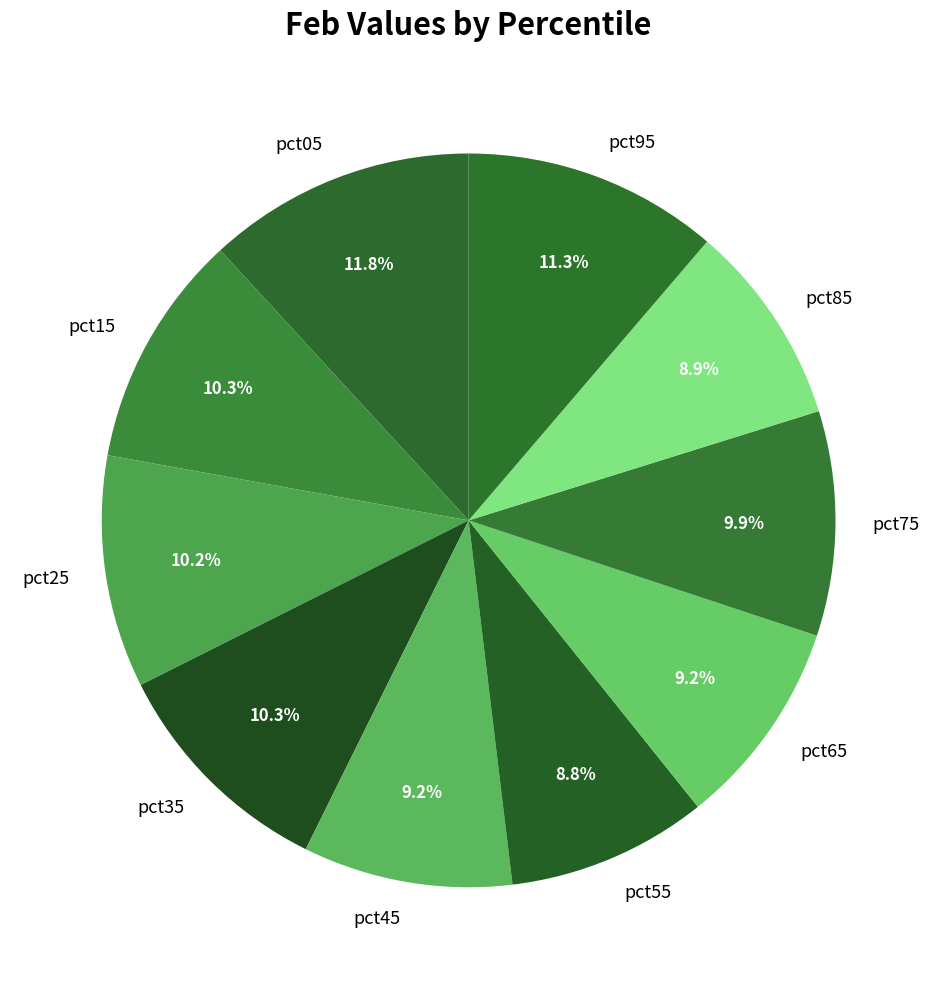

What percentage is the pct85 slice, to the nearest percent?

9%